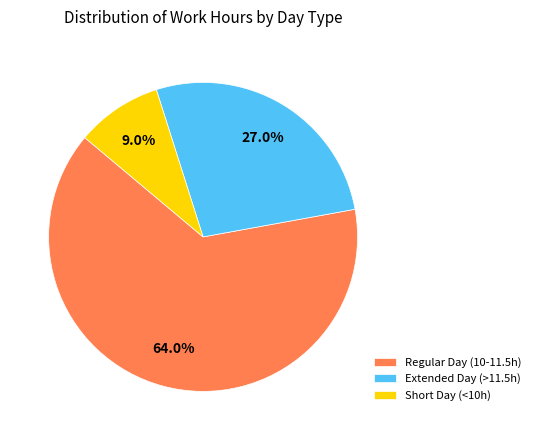

Approximately how many times larger is the value at Regular Day (10-11.5h) compared to Short Day (<10h)?

7.1